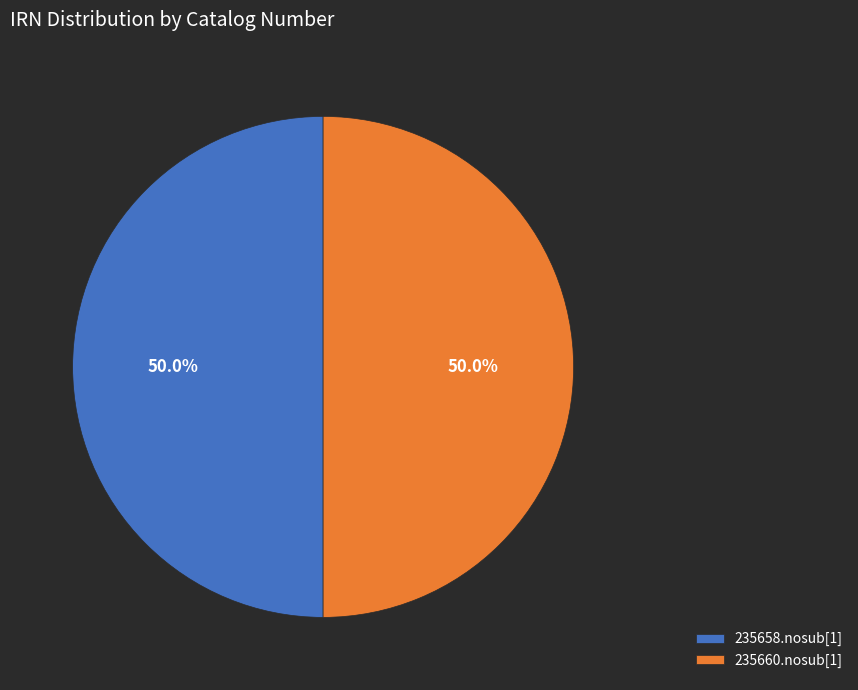

What percentage do 235658.nosub[1] and 235660.nosub[1] together represent?

100.0%